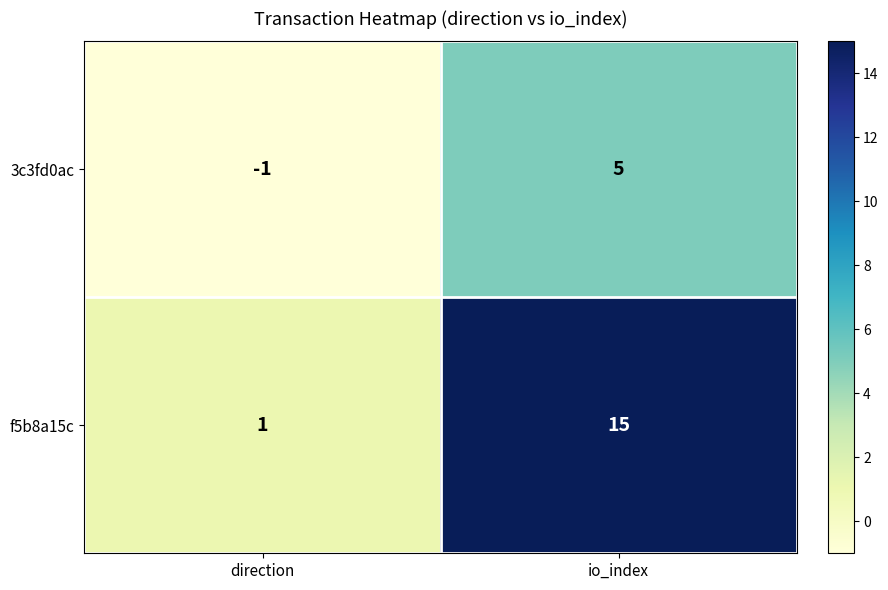

What is the minimum value shown in the chart?

-1